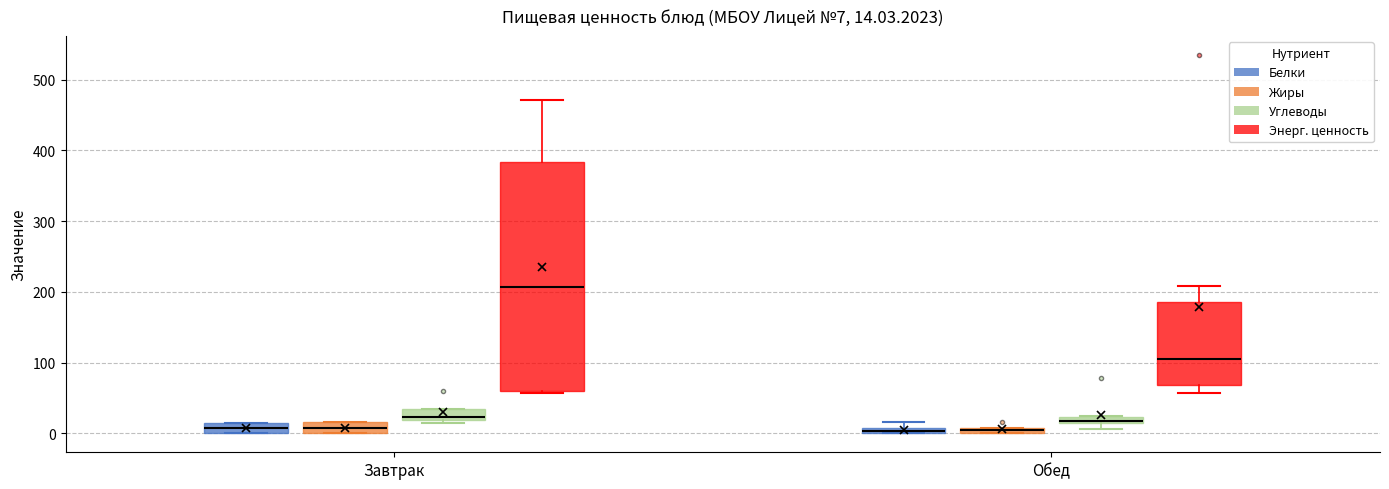

Comparing the boxes themselves (not the whiskers), which one is the tallest?

Завтрак (Энерг. ценность)